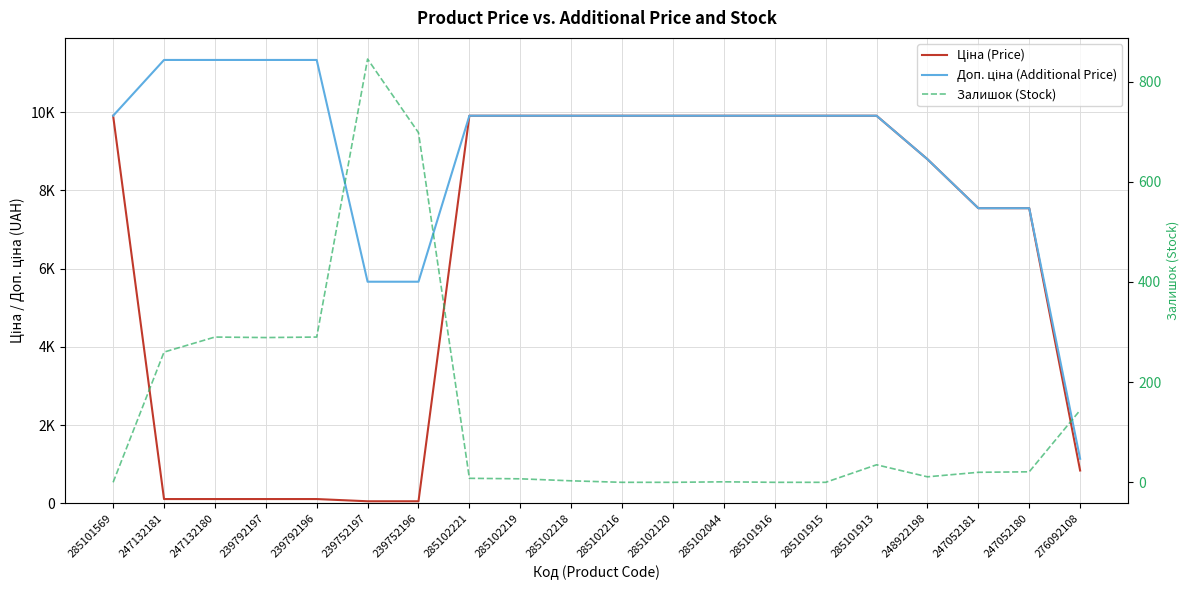

Which category has the lowest value across all series?

285101569